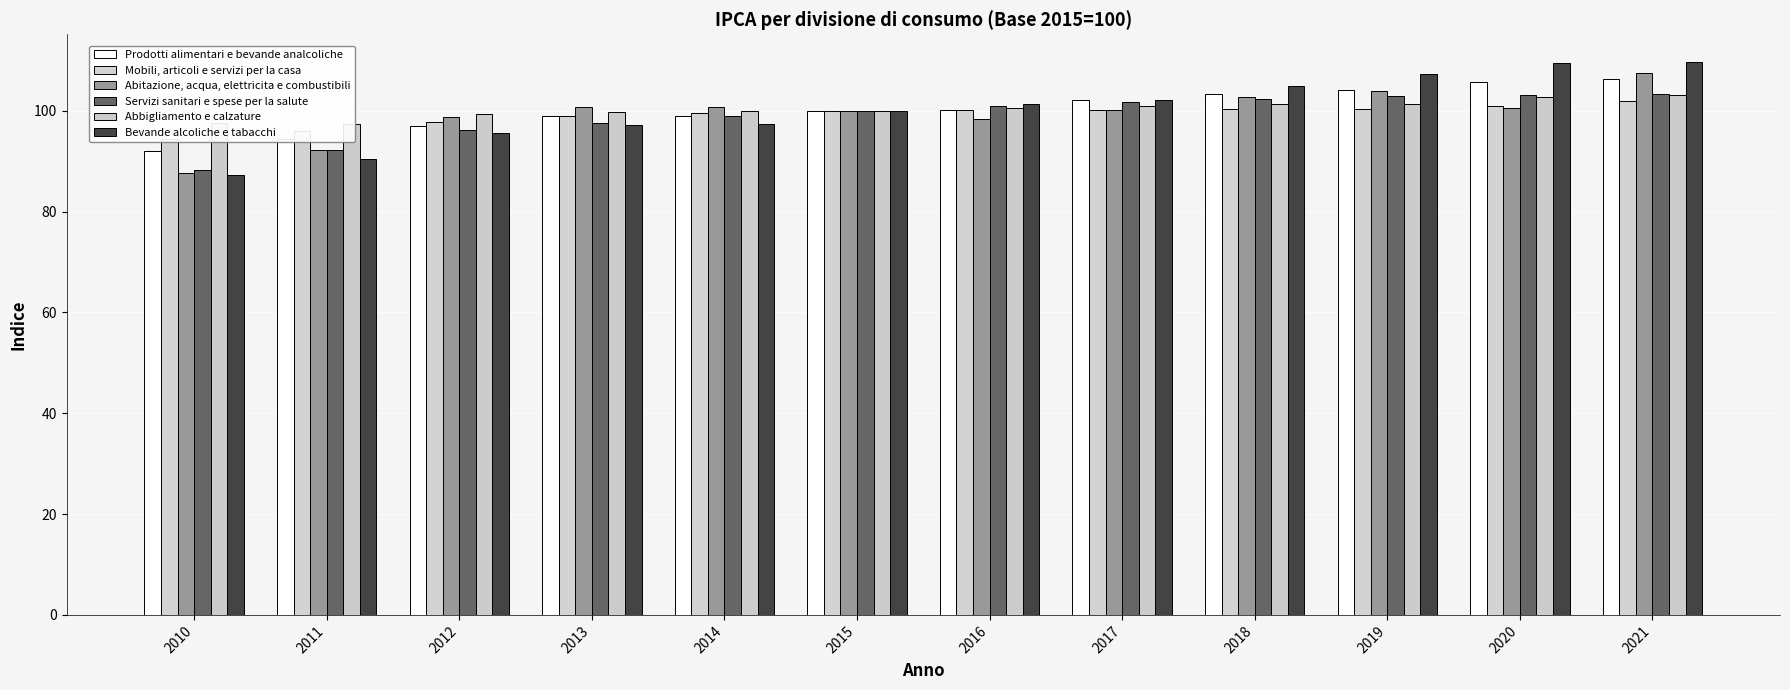

At which label is Prodotti alimentari e bevande analcoliche closest to 99?

2013